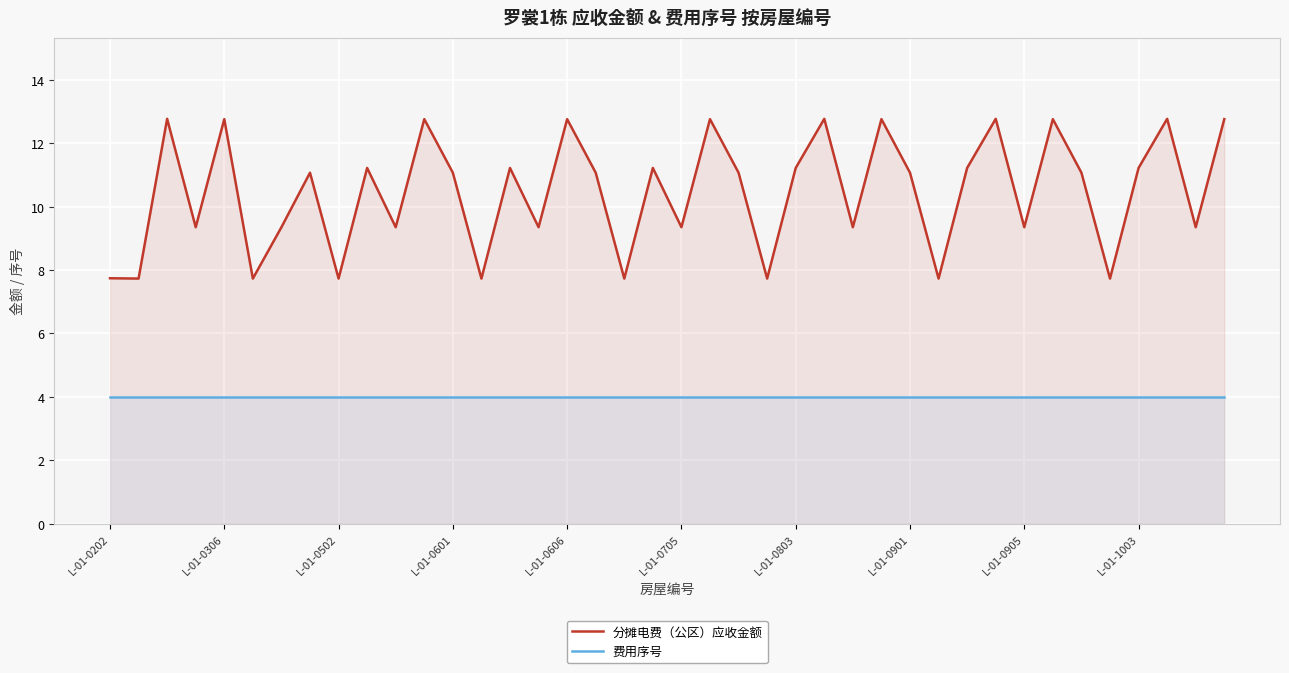

True or false: 分摊电费（公区）应收金额 has more than 0 interior local peaks.

True